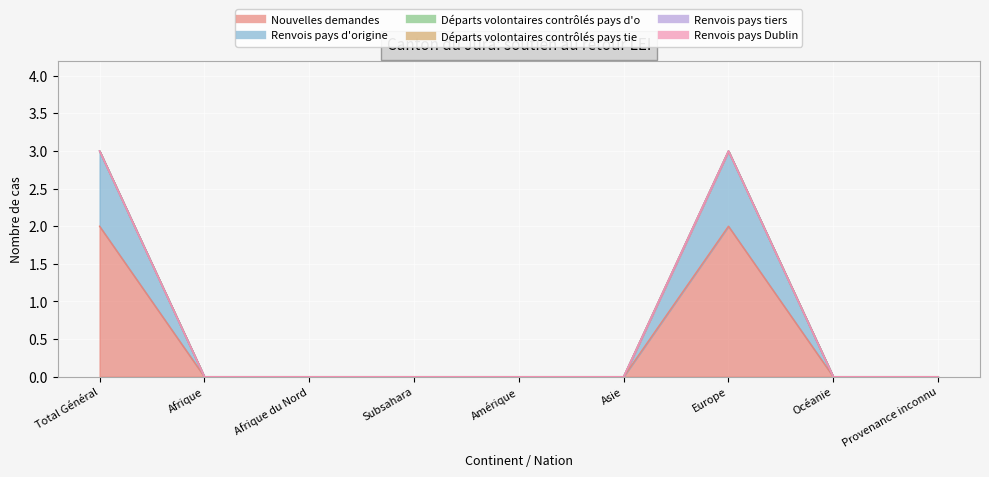

The value of Départs volontaires contrôlés pays tie at Asie is 0. True or false?

True